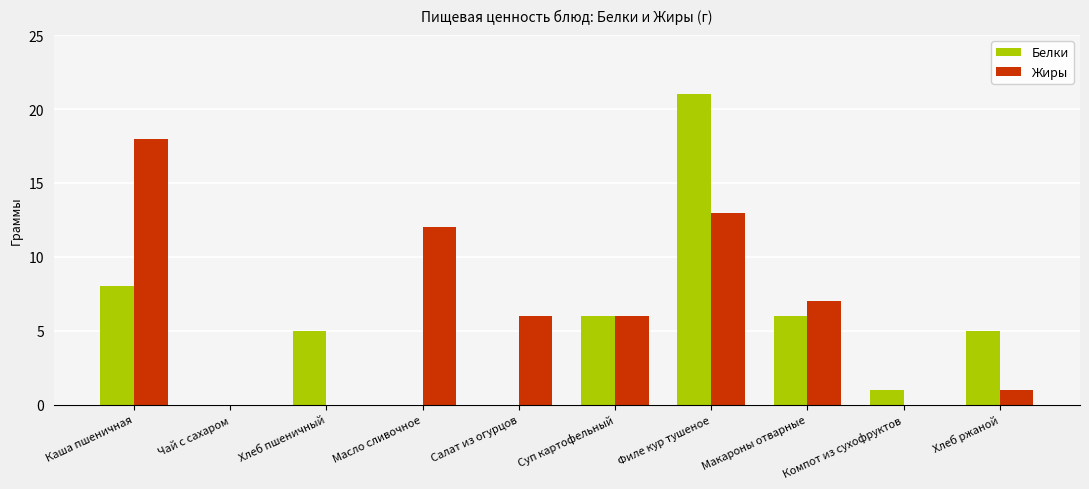

True or false: Белки has a value of 6 at Макароны отварные.

True